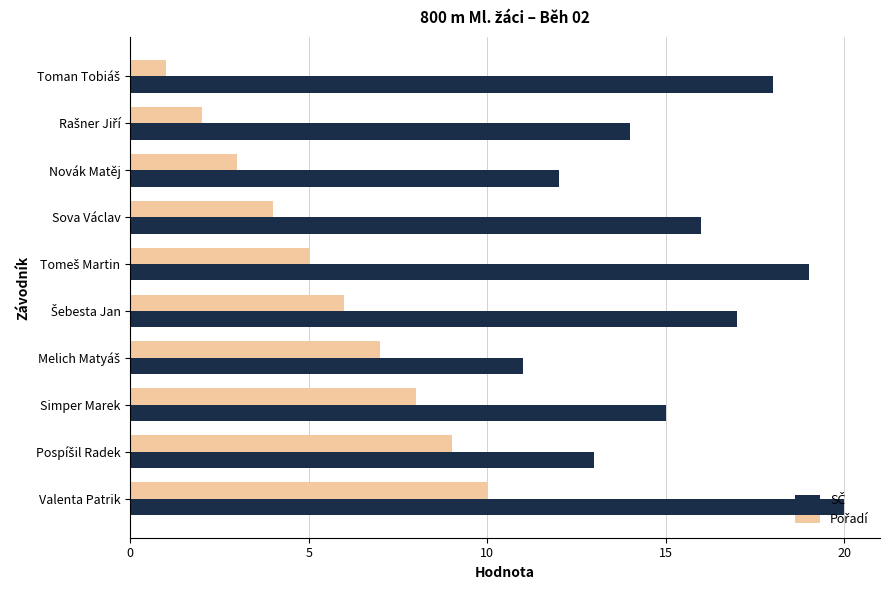

What is the total value across all series at Valenta Patrik?

30